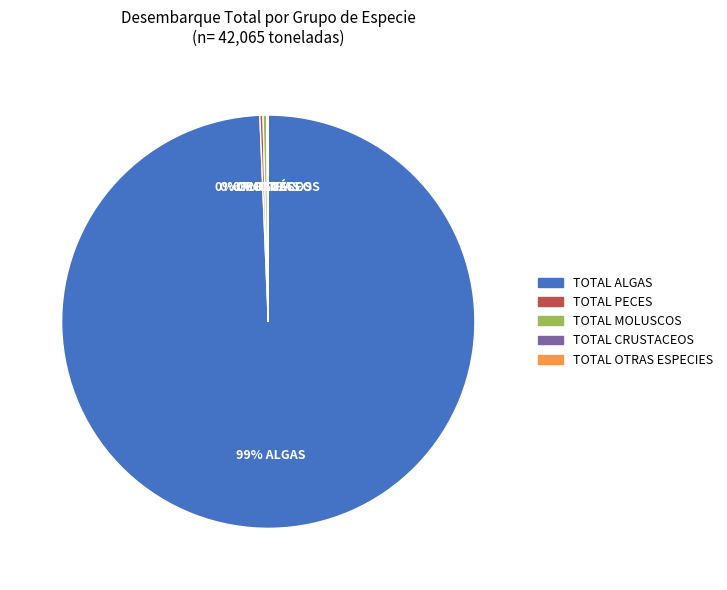

Is it true that TOTAL ALGAS is 84% of the pie?

False